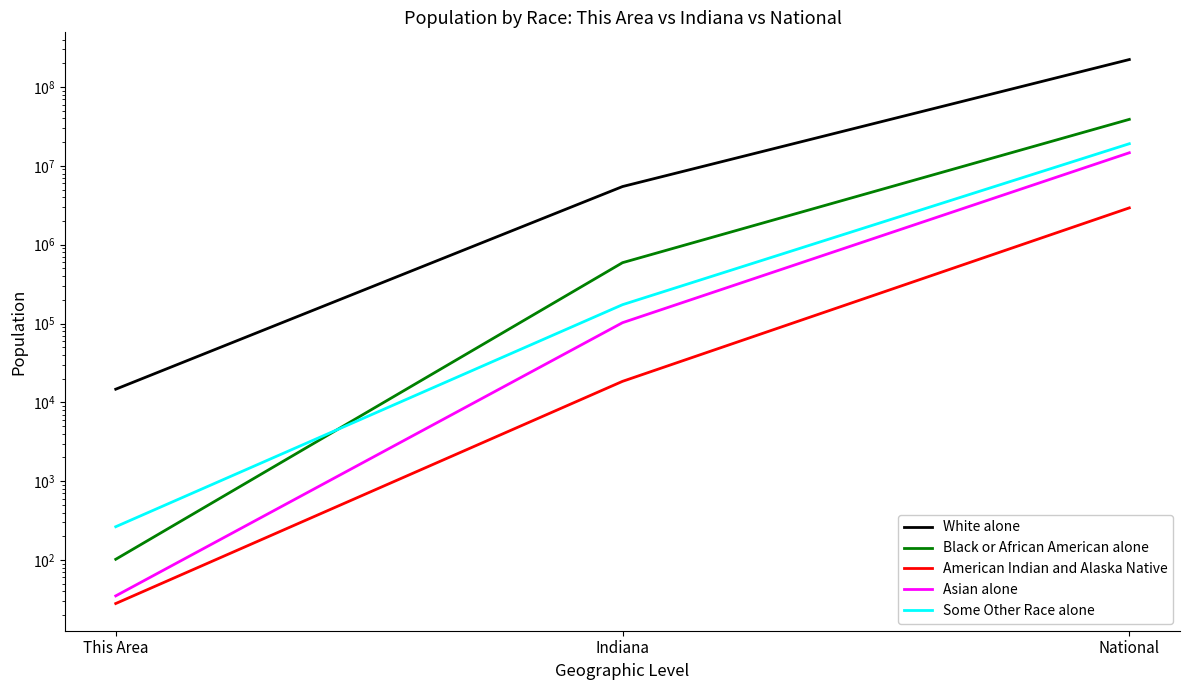

How many lines are shown in the chart?

5